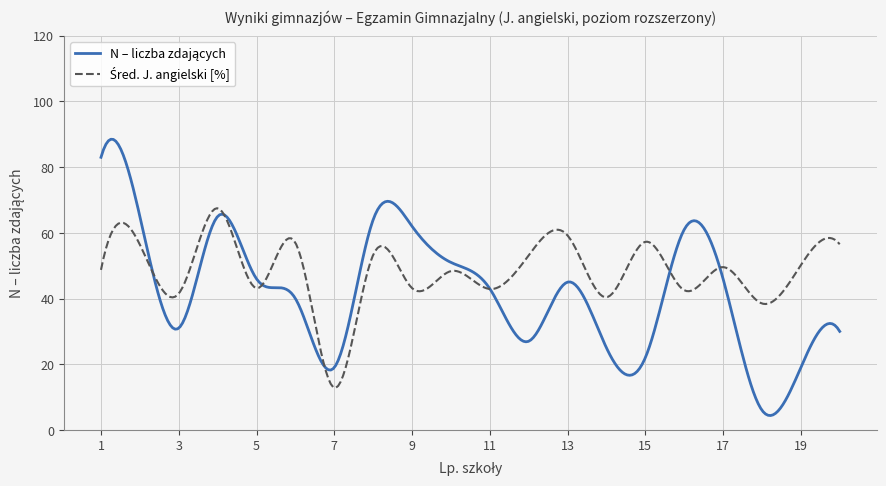

What is the minimum value shown in the chart?

4.4